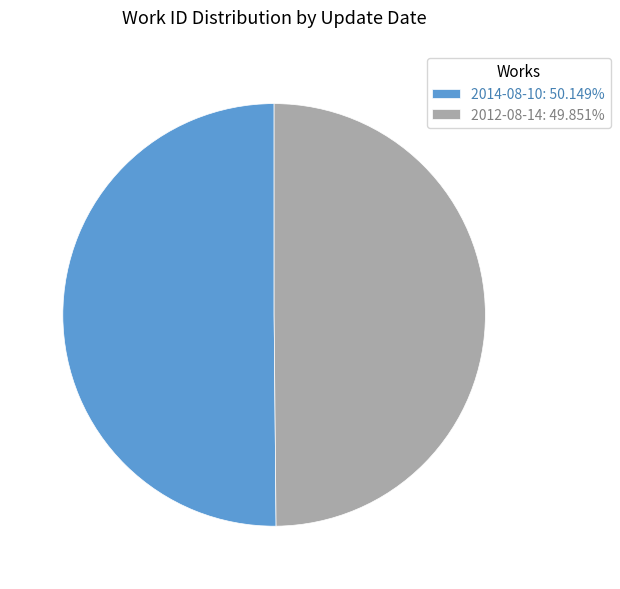

Do 2012-08-14: 49.851% and 2014-08-10: 50.149% together represent more than half of the pie?

Yes